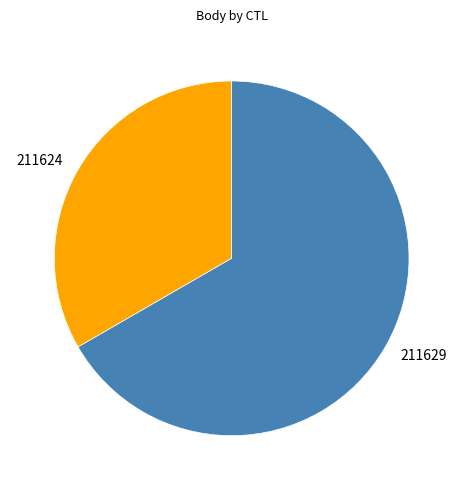

Is 211629 the majority of the pie?

Yes